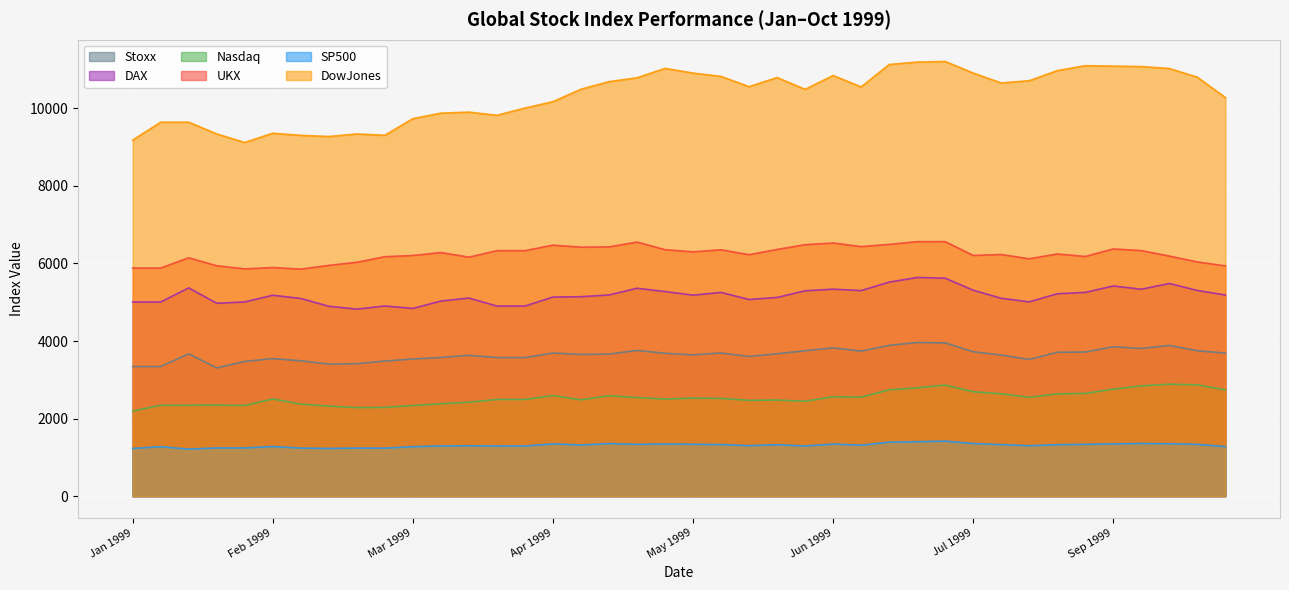

Which series has the largest total across all categories?

DowJones